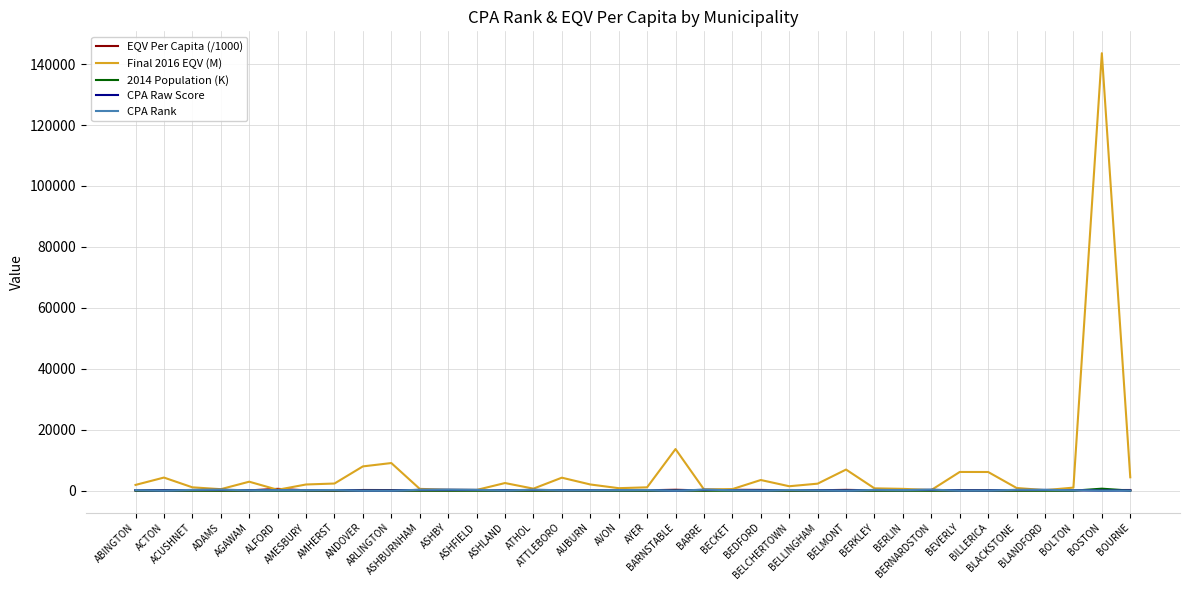

What is the difference between the maximum and minimum values in the 2014 Population (K) series?

659.8